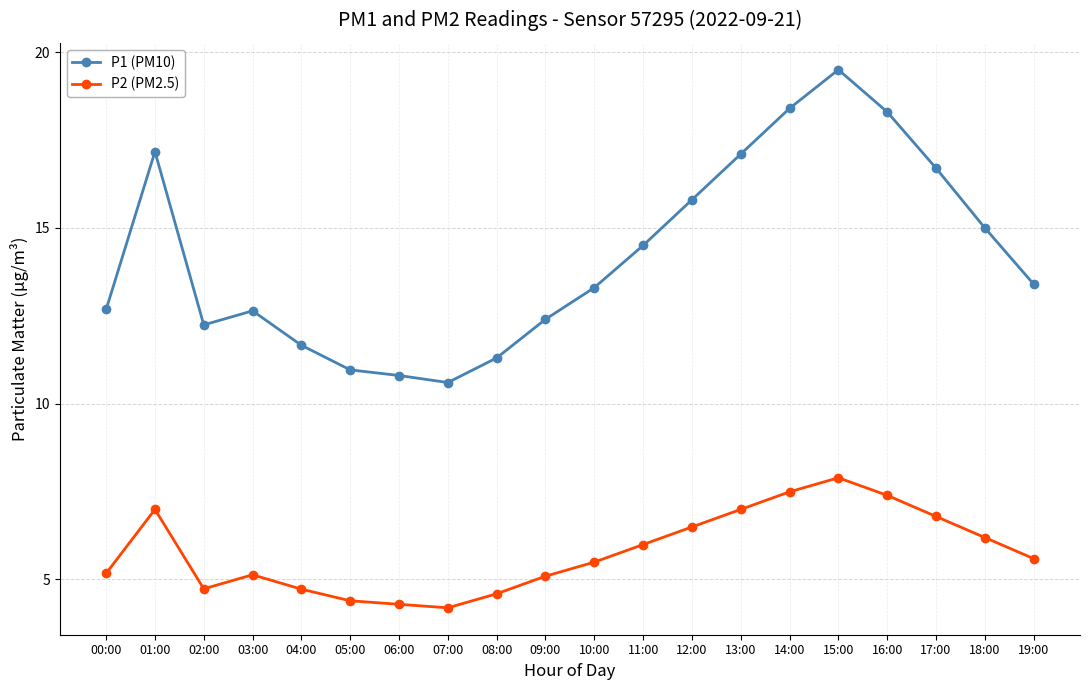

What is the smallest value displayed?

4.2